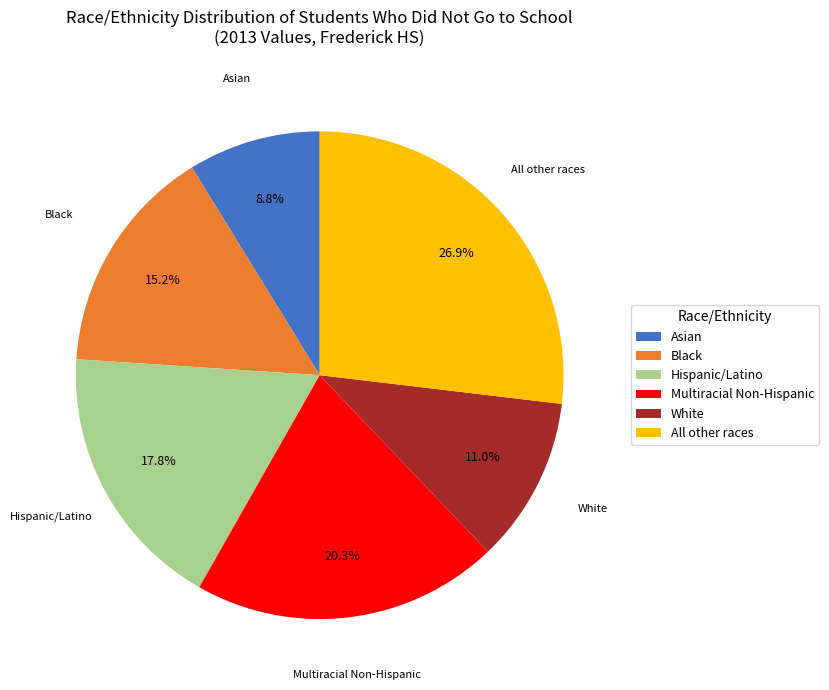

How many segments does this pie chart have?

6